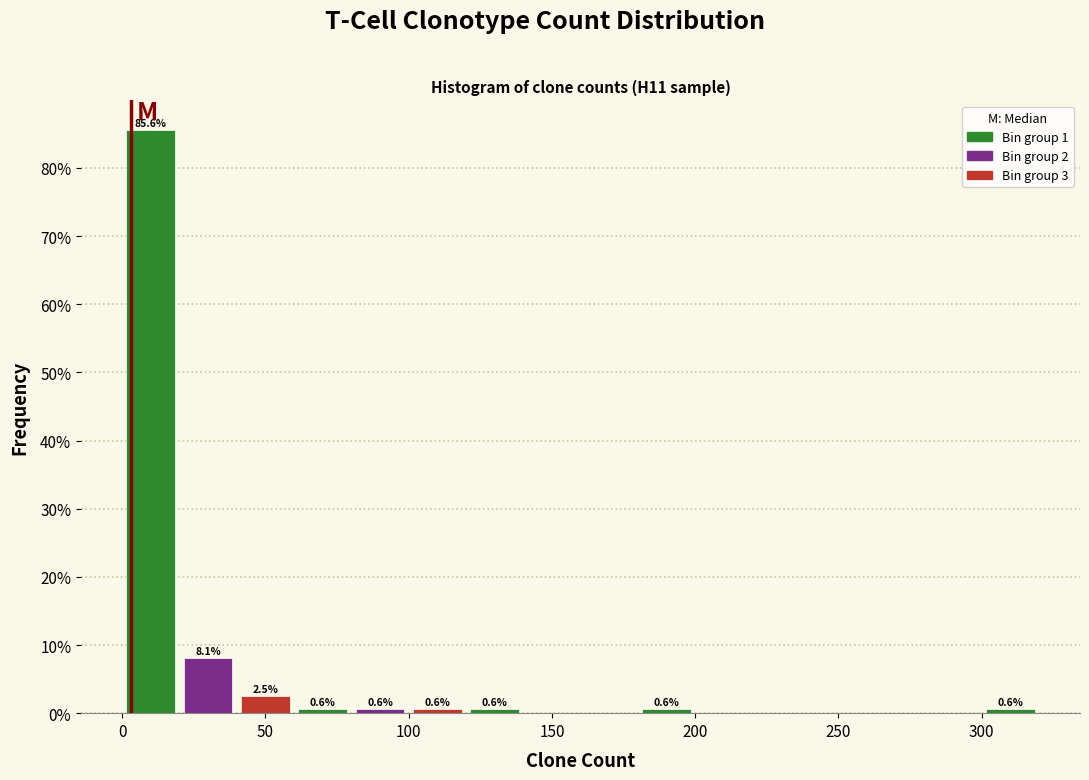

Over which range of the x-axis is the bar tallest?

0 to 20